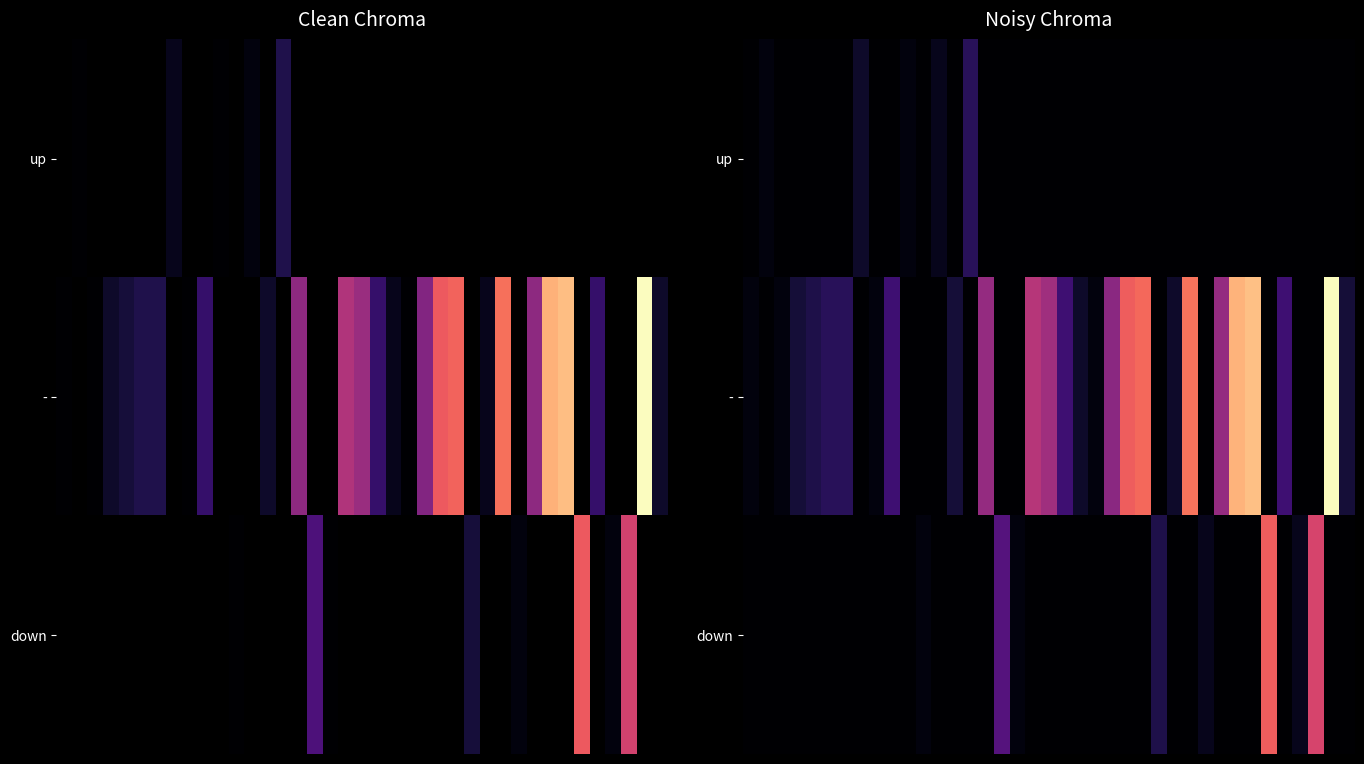

At which category is the sum across all series the highest?

37